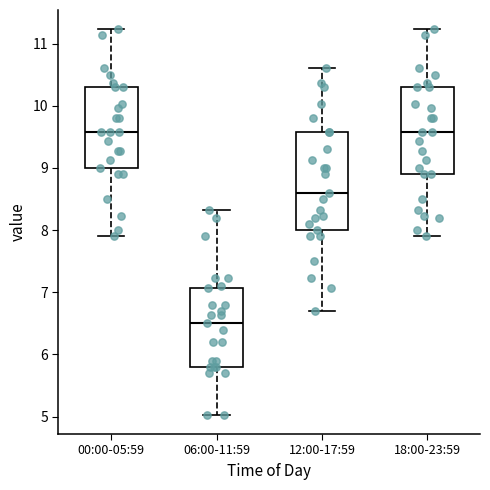

Which box's median line is the lowest?

06:00-11:59